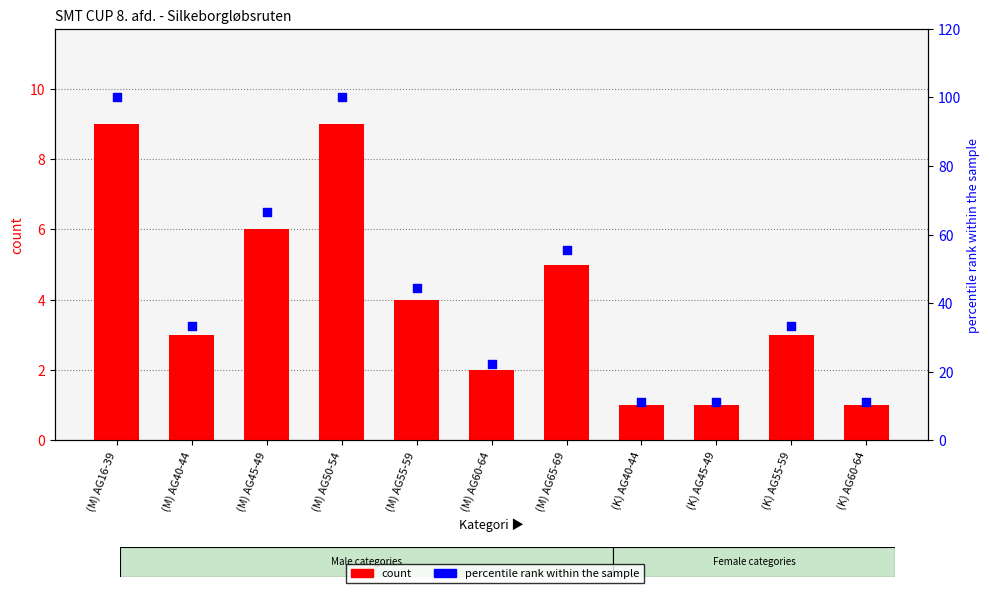

Which series has the largest total across all categories?

percentile rank within the sample